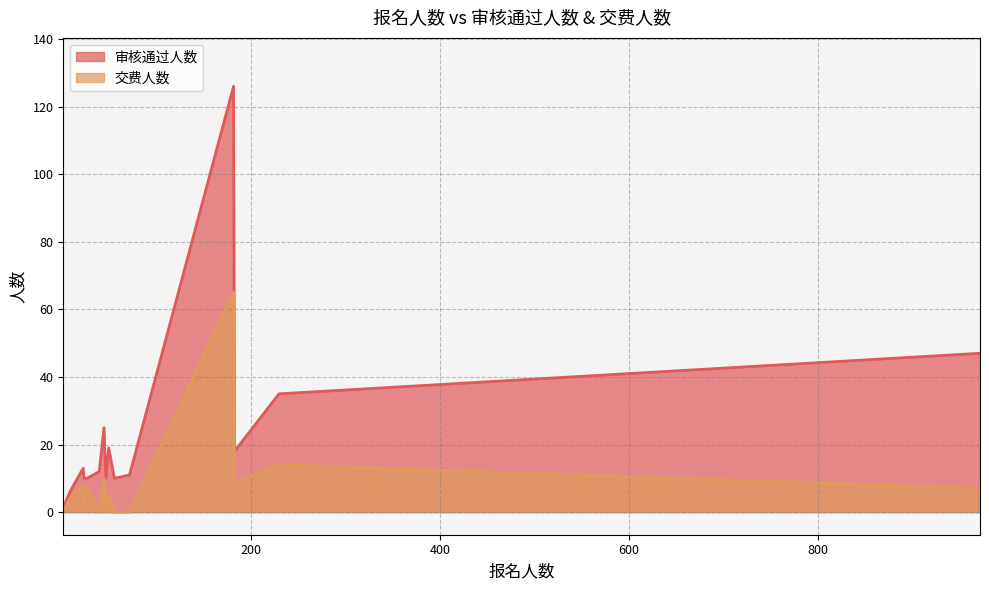

In 审核通过人数, how many points are higher than both neighbors (excluding endpoints)?

4